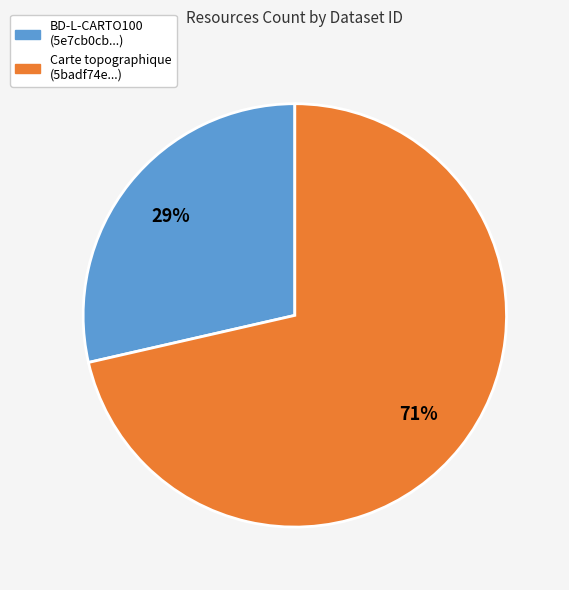

Between Carte topographique (5badf74e...) and BD-L-CARTO100 (5e7cb0cb...), which is larger?

Carte topographique (5badf74e...)